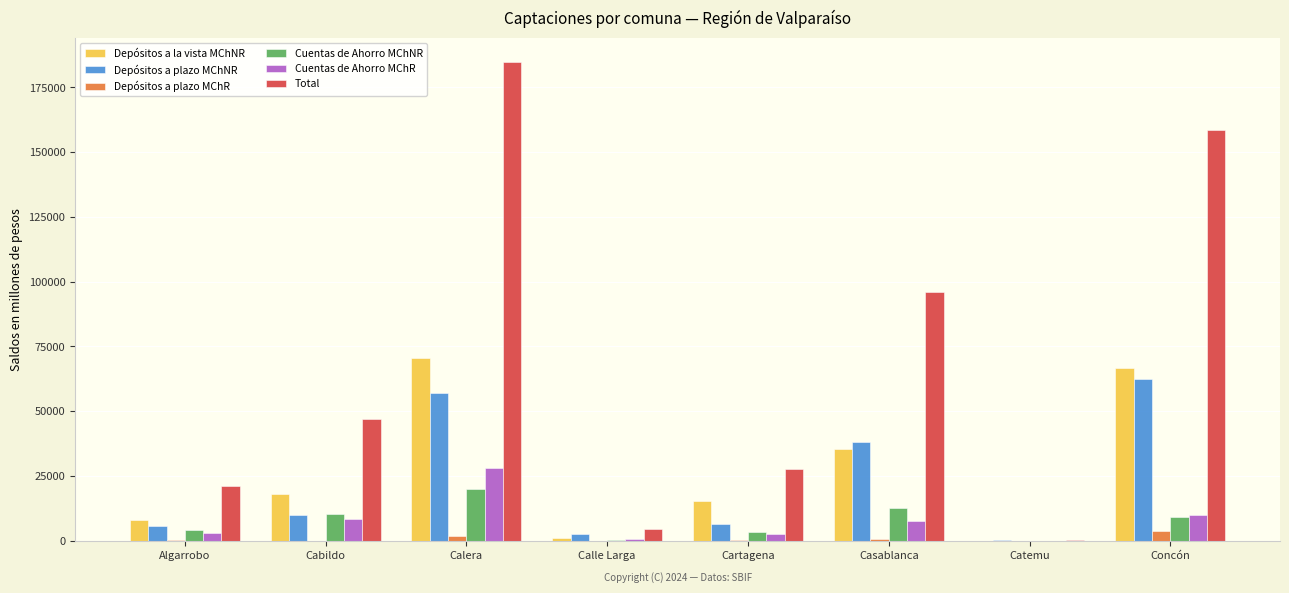

What is the sum of the Depósitos a plazo MChNR values at Concón and Algarrobo?

67892.8